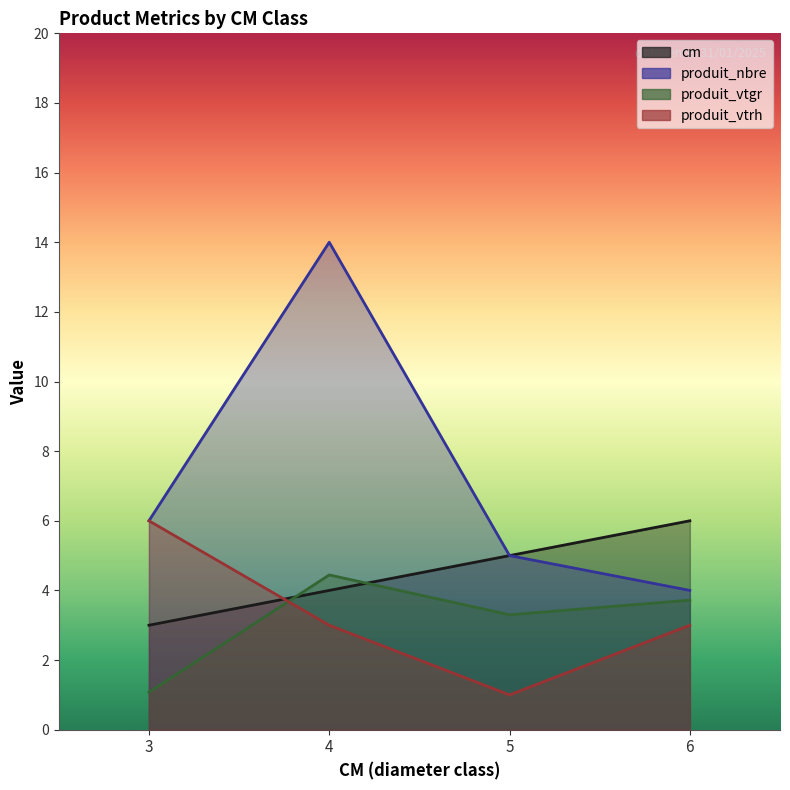

Reading left to right, what are all the values shown in this chart?

cm: 3.0	4.0	5.0	6.0
produit_nbre: 6.0	14.0	5.0	4.0
produit_vtgr: 1.1	4.4	3.3	3.7
produit_vtrh: 6.0	3.0	1.0	3.0